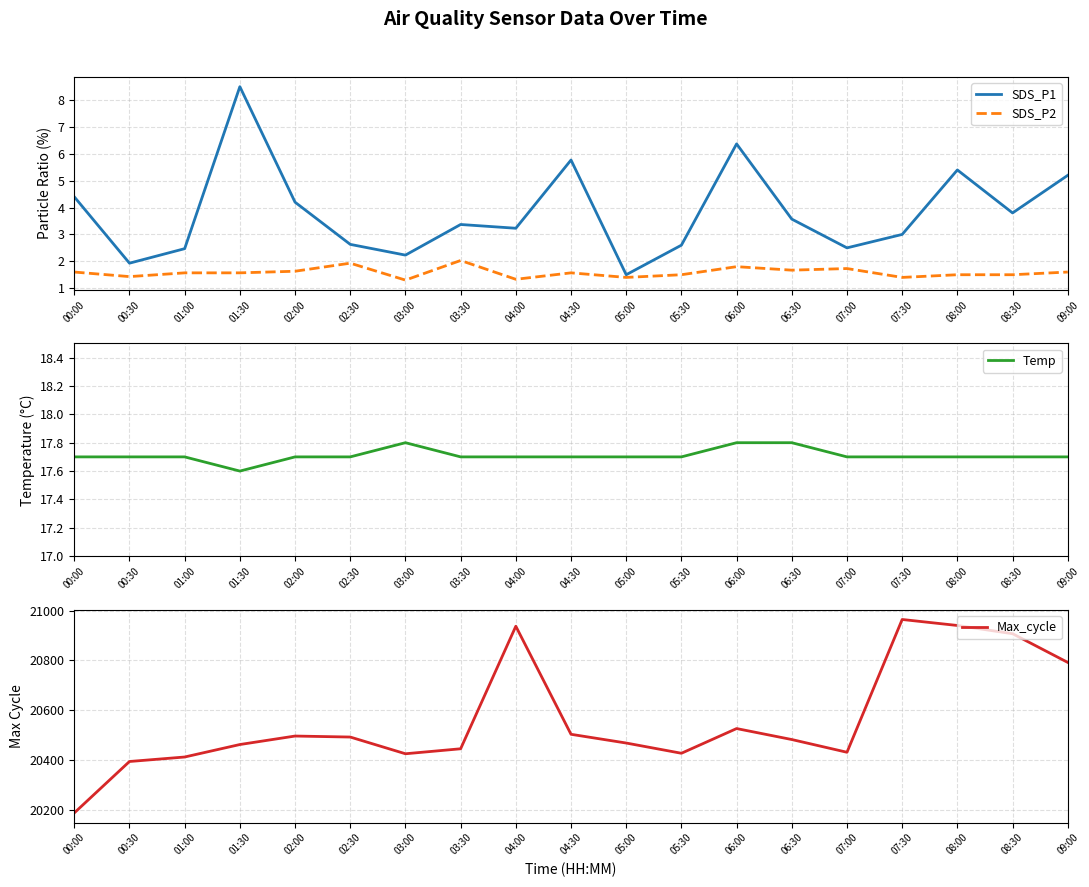

At how many categories does at least one series exceed 900?

19